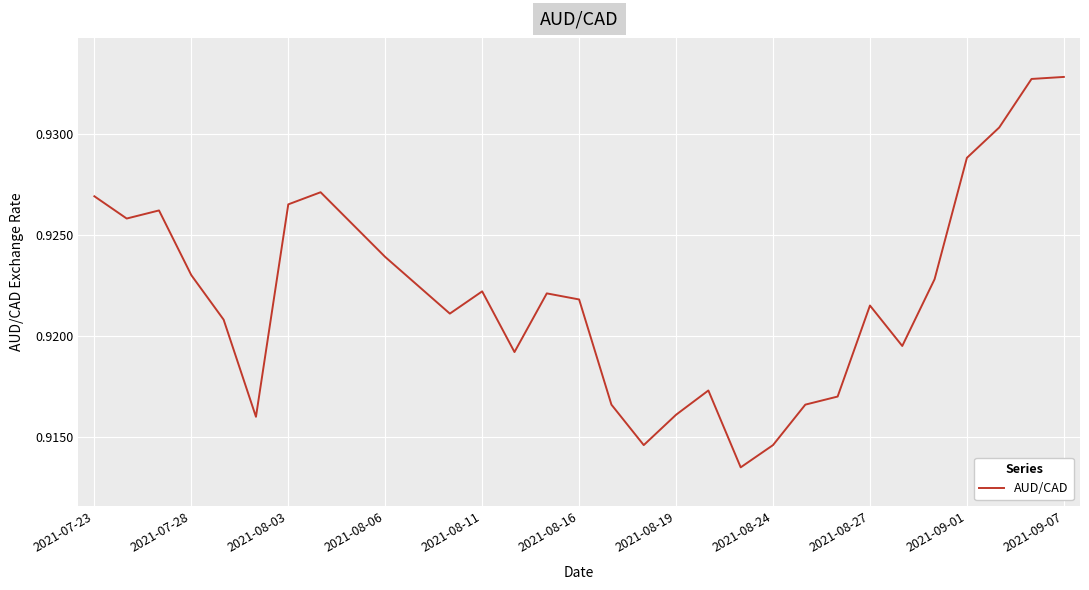

How many interior local valleys (lower than both neighbors) does the data have?

7